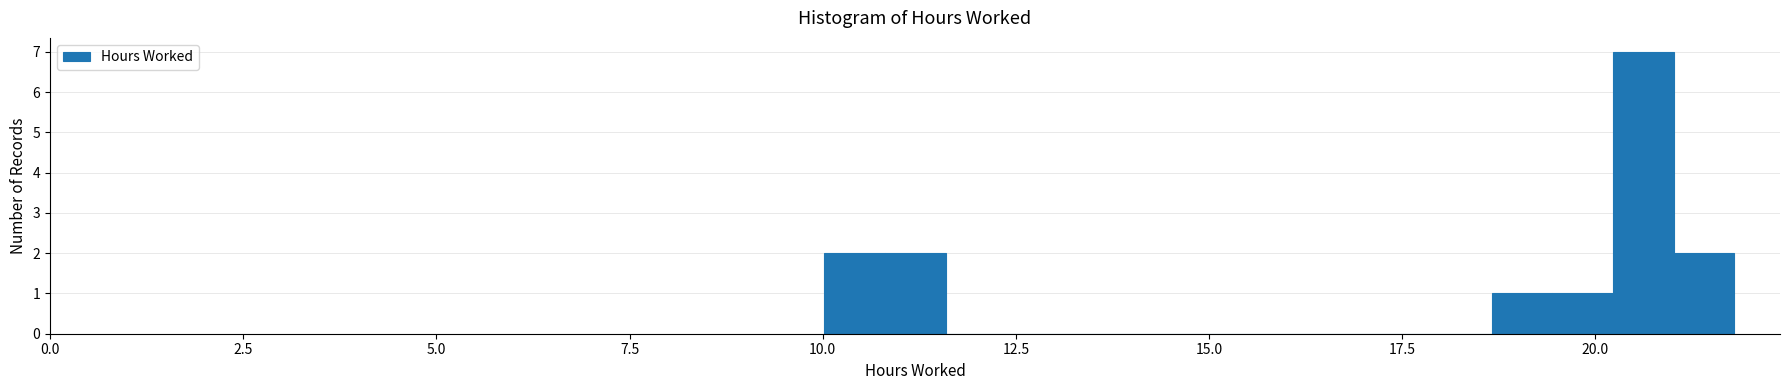

Read against the x-axis, roughly where is the centre of the tallest bar?

20.5